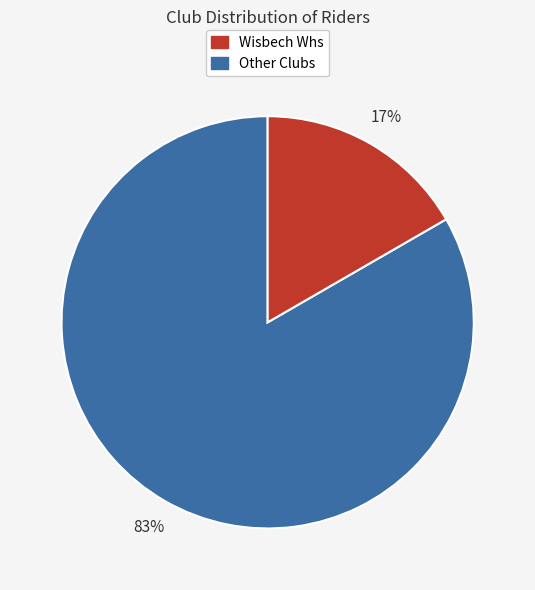

Does any single category account for the majority?

Yes